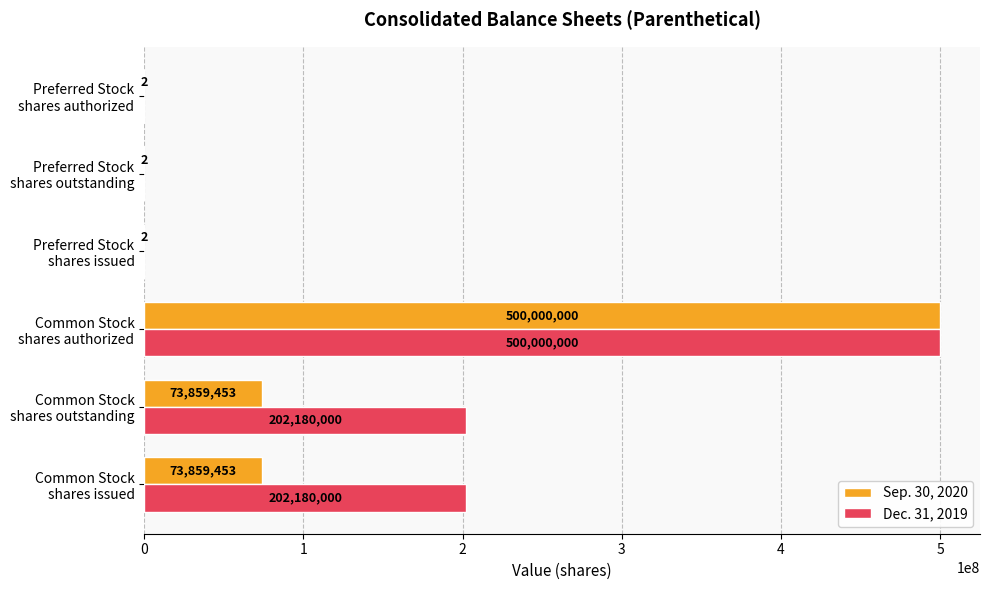

How many data points does each series have?

6